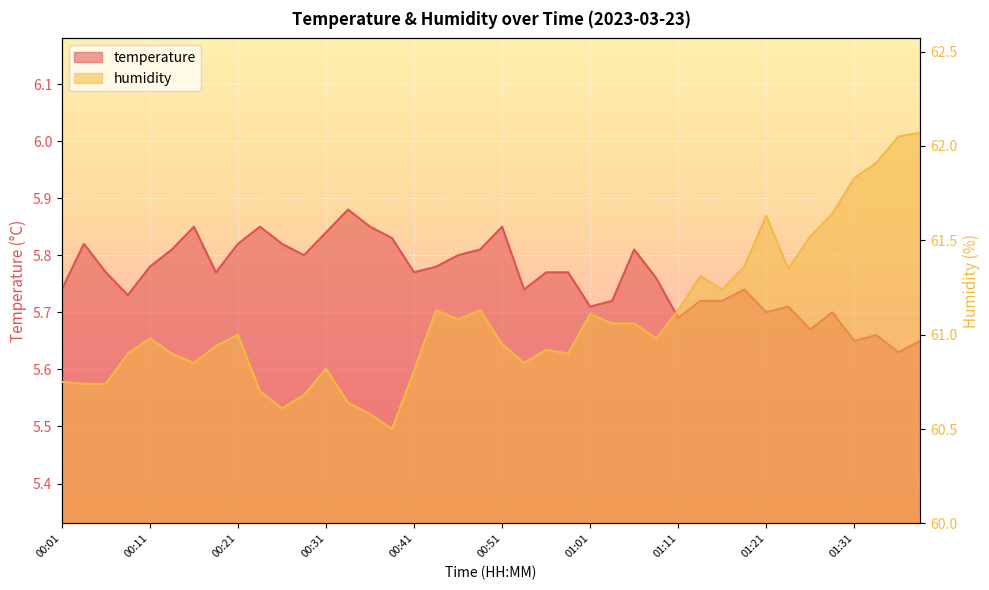

What is the value of the temperature point at the 8th from the left?

5.8